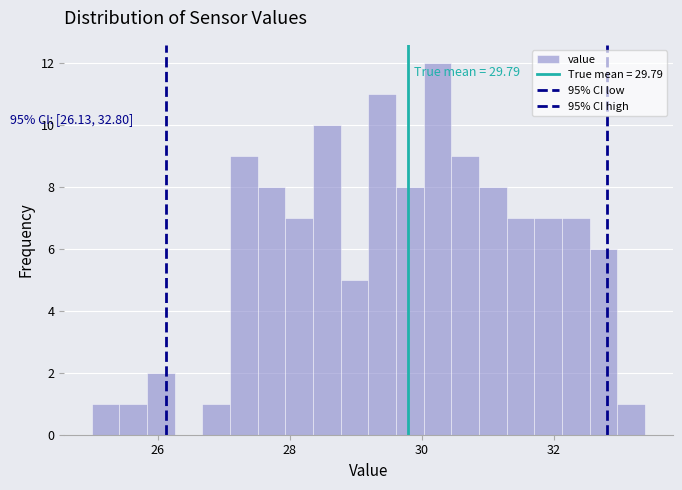

Read against the x-axis, roughly where is the centre of the tallest bar?

30.2